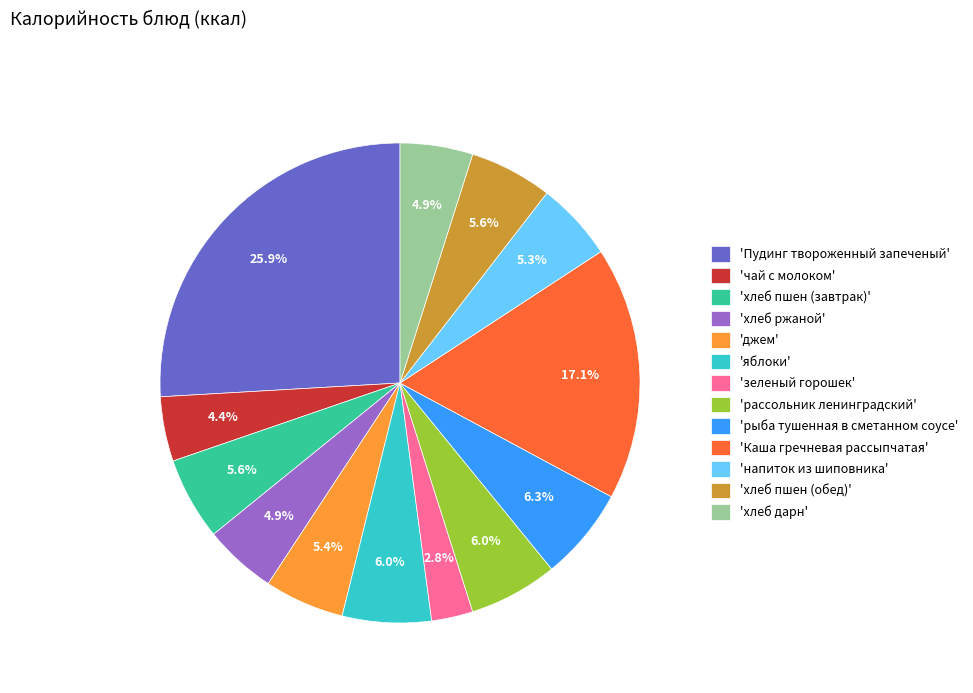

Is 'рассольник ленинградский' the majority of the pie?

No